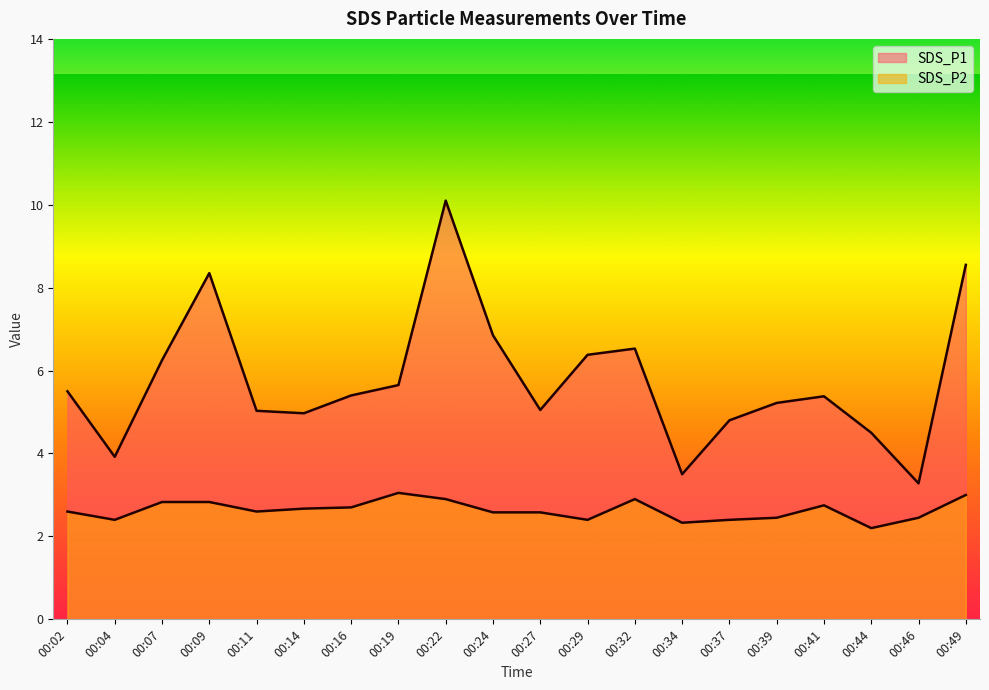

List the labels in order of SDS_P1 value, smallest first.

00:46, 00:34, 00:04, 00:44, 00:37, 00:14, 00:11, 00:27, 00:39, 00:41, 00:16, 00:02, 00:19, 00:07, 00:29, 00:32, 00:24, 00:09, 00:49, 00:22